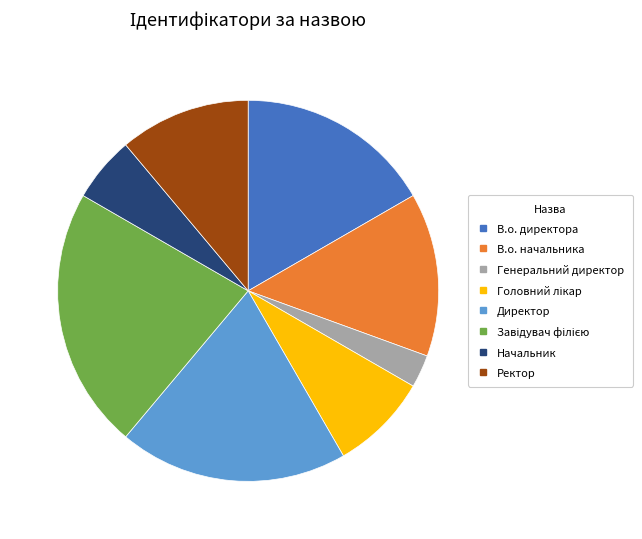

Does В.о. начальника account for over 50% of the chart?

No